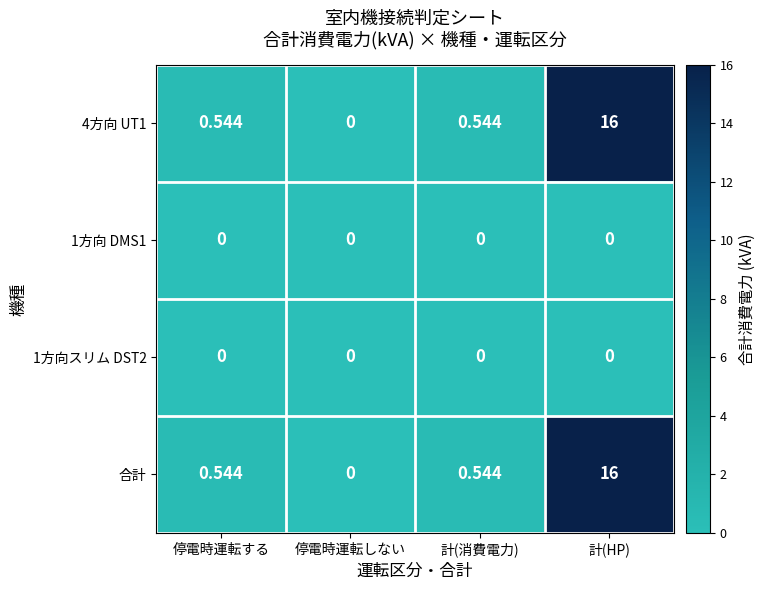

At which category is the sum across all series the highest?

計(HP)